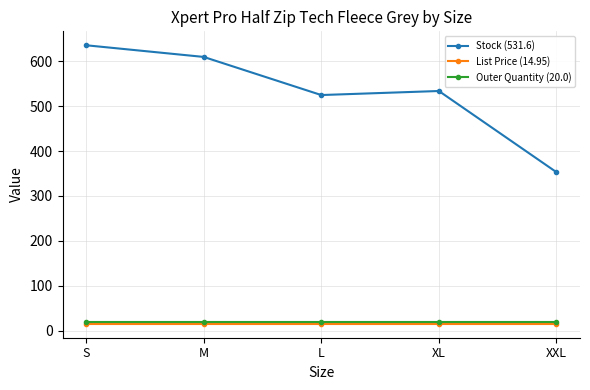

At which label is Stock (531.6) closest to 494?

L